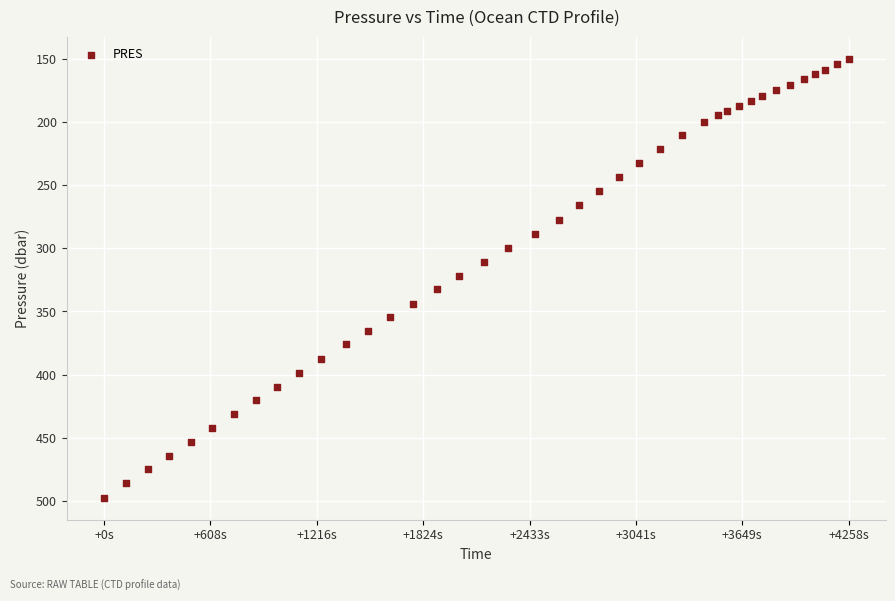

What is the range of Y values (max minus min)?

348.0